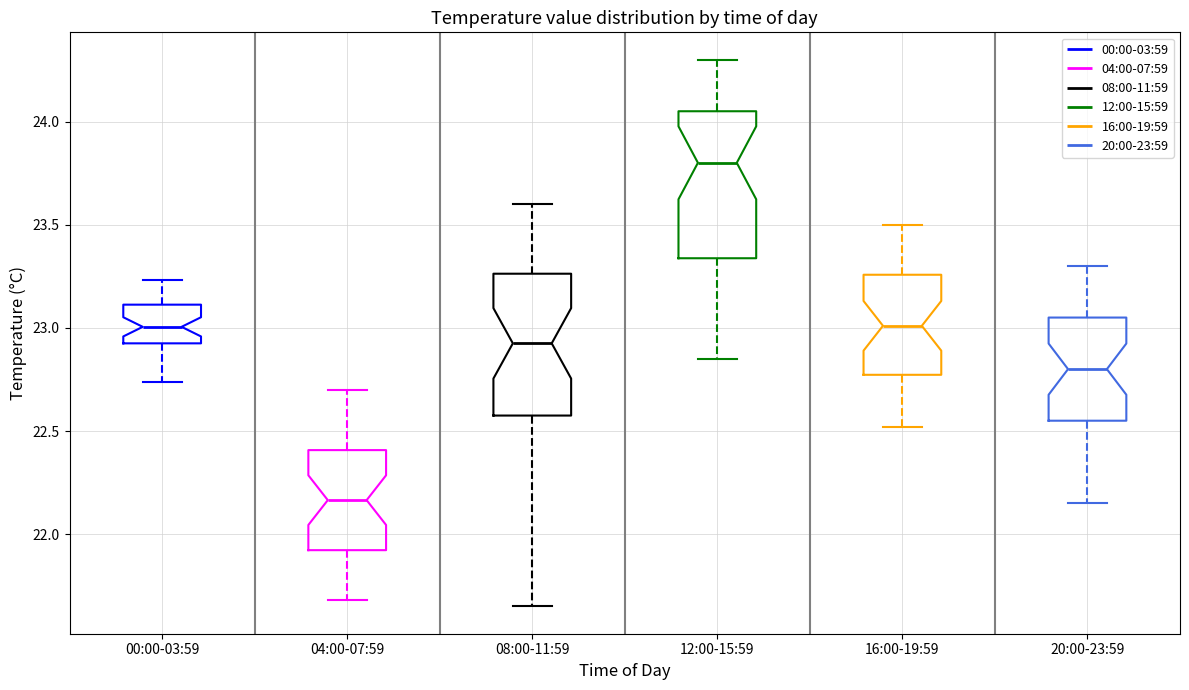

Where is the upper edge of the box for 00:00-03:59 on the y-axis? The values are not printed on the chart, so give them approximately, as read against the axis.

23.10